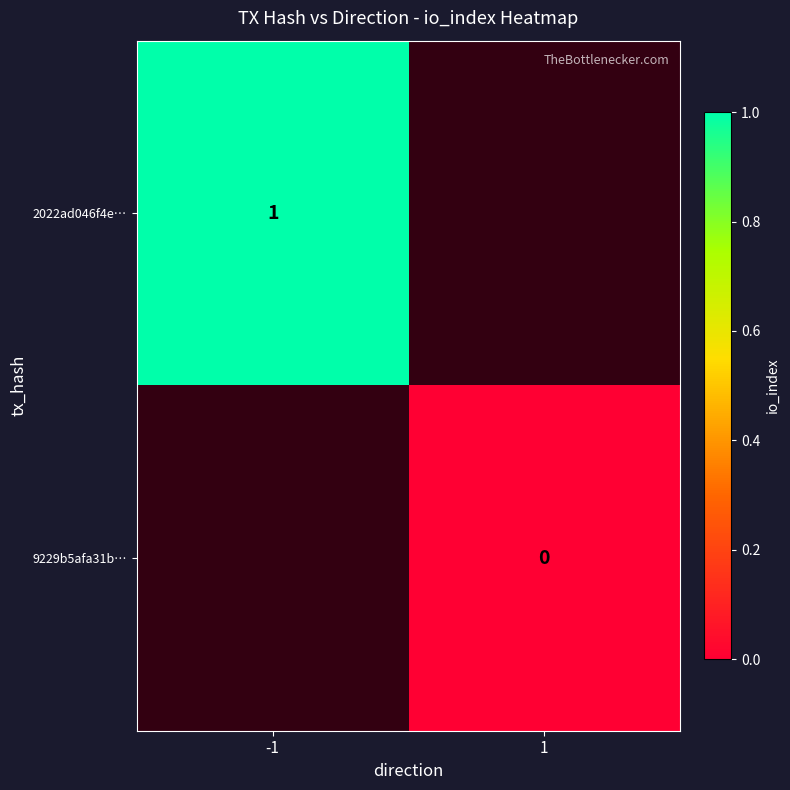

The value of 2022ad046f4e… at -1 is 1. True or false?

True